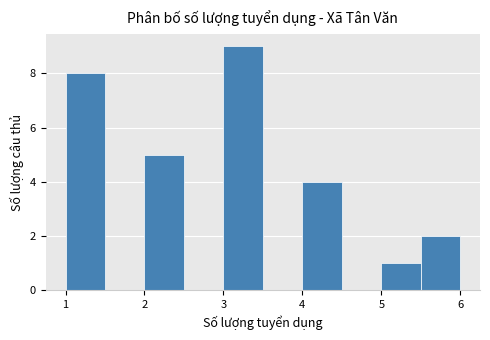

Reading left to right, transcribe this chart: for each bar, give the range it covers on the x-axis and its height. The values are not printed on the chart, so give them approximately, as read against the axis.

1.0 to 1.5: 8
1.5 to 2.0: 0
2.0 to 2.5: 5
2.5 to 3.0: 0
3.0 to 3.5: 9
3.5 to 4.0: 0
4.0 to 4.5: 4
4.5 to 5.0: 0
5.0 to 5.5: 1
5.5 to 6.0: 2